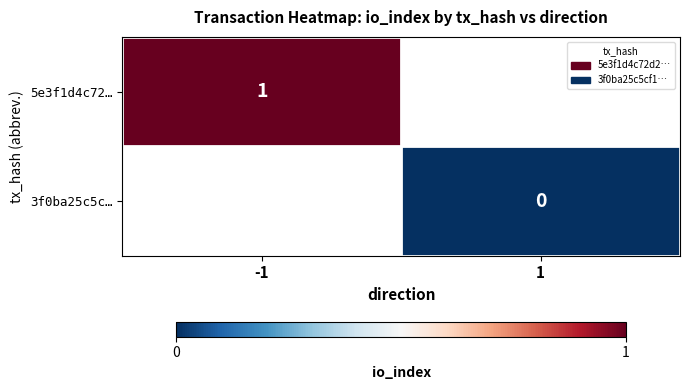

How many distinct data groups are displayed?

2